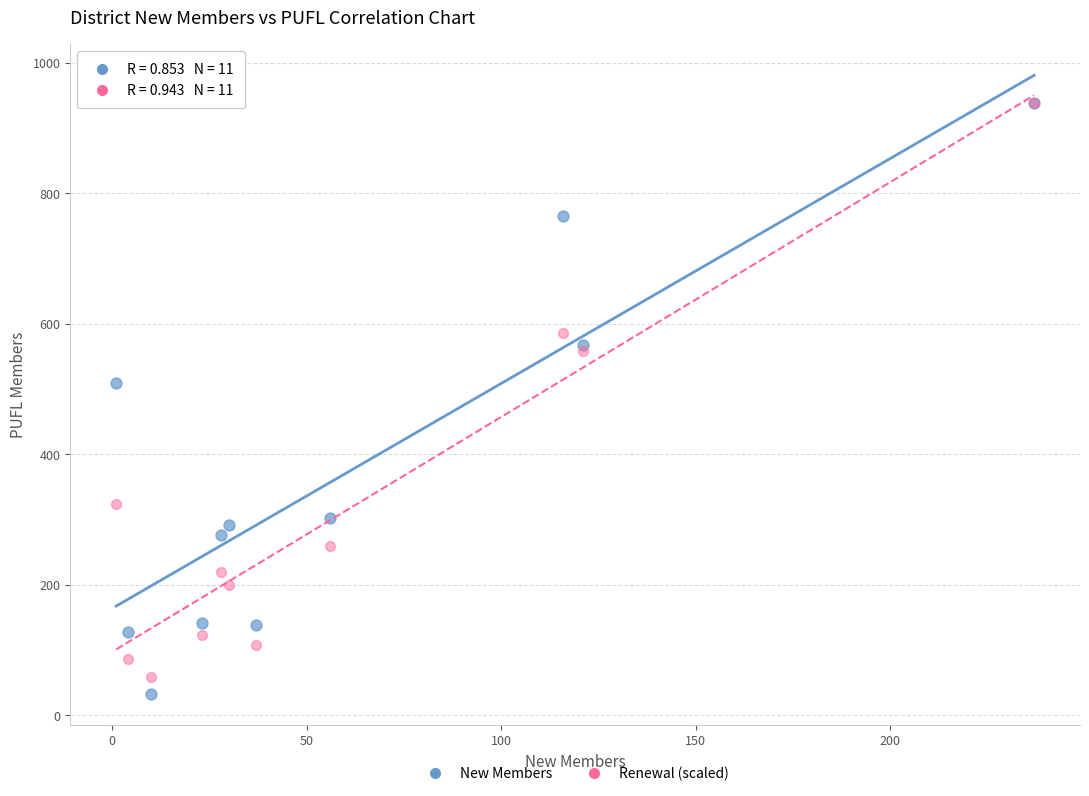

Across all series, what Y value is closest to 485?

509.0